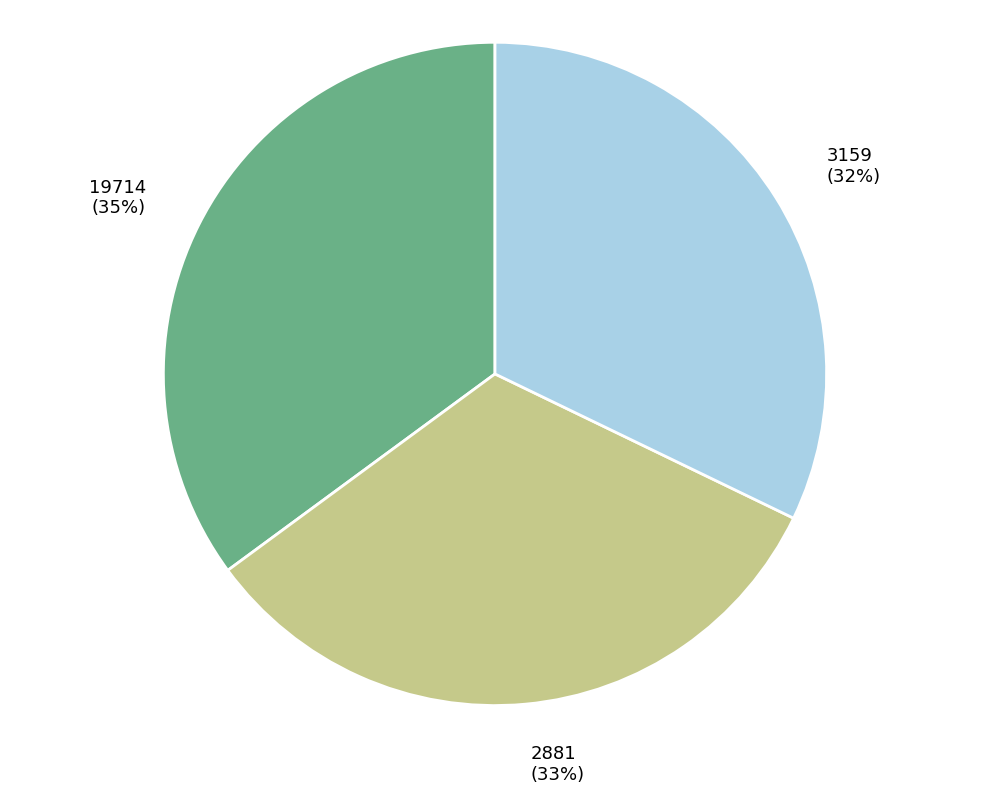

To the nearest percent, what percentage of the pie is 3159?

32%